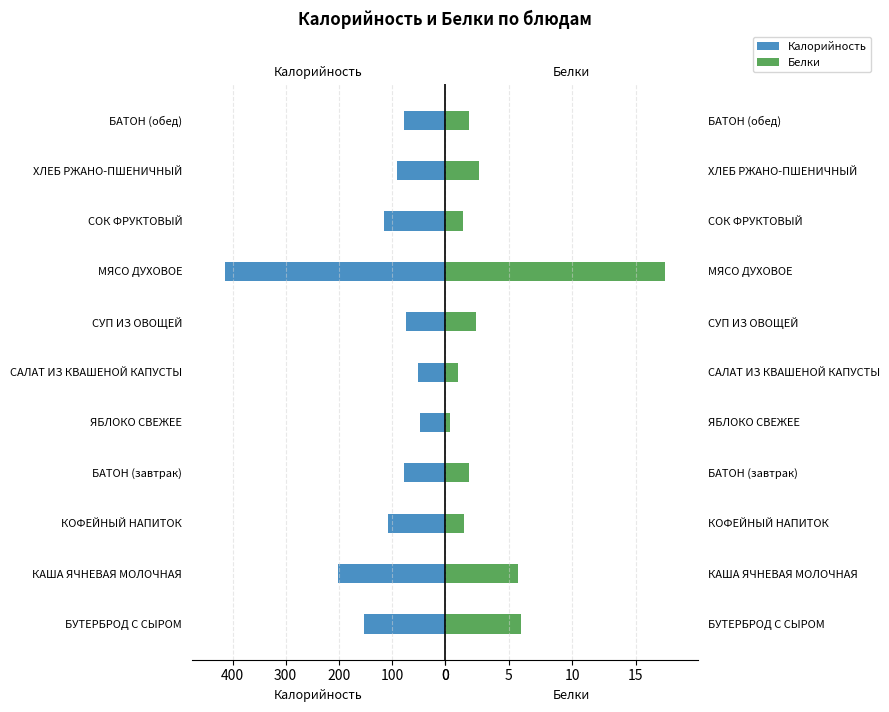

What is the sum of all Калорийность values?

1404.7